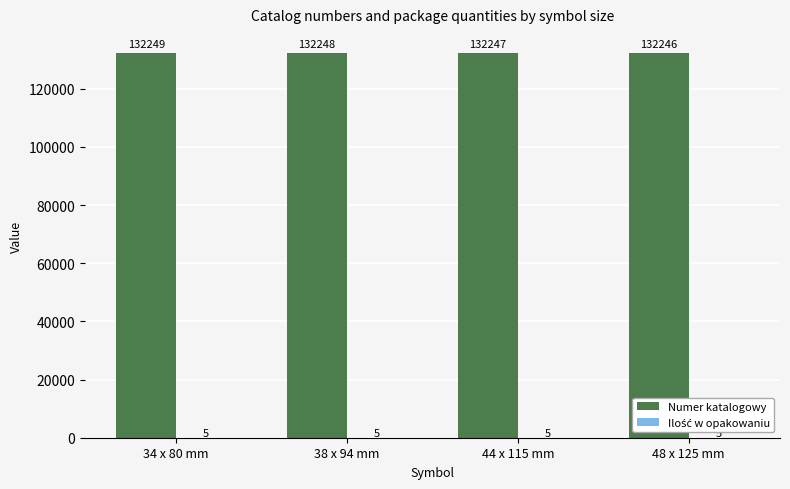

Is it true that Numer katalogowy equals 132247 at 44 x 115 mm?

True